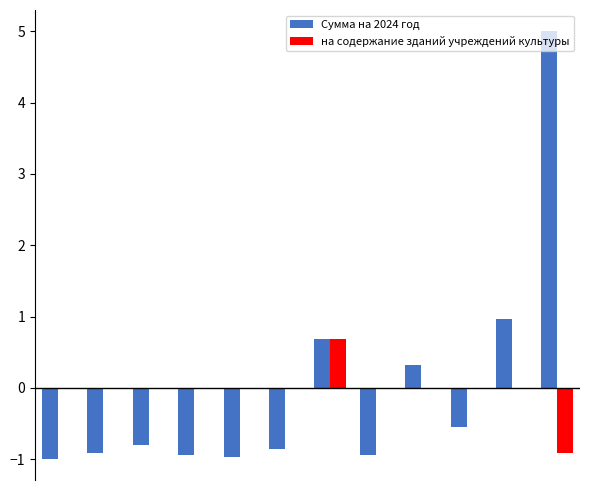

What is the highest value of the на содержание зданий учреждений культуры series?

0.7